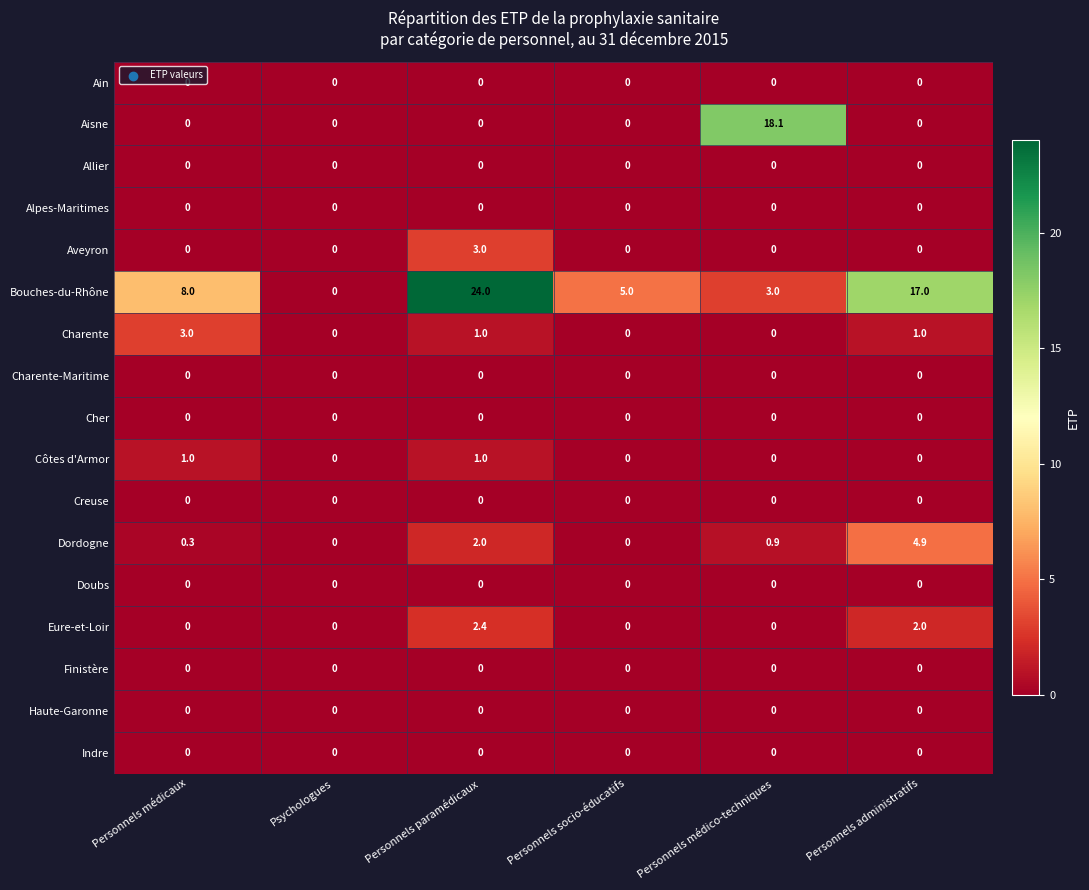

What is the total value across all series at Personnels socio-éducatifs?

5.0